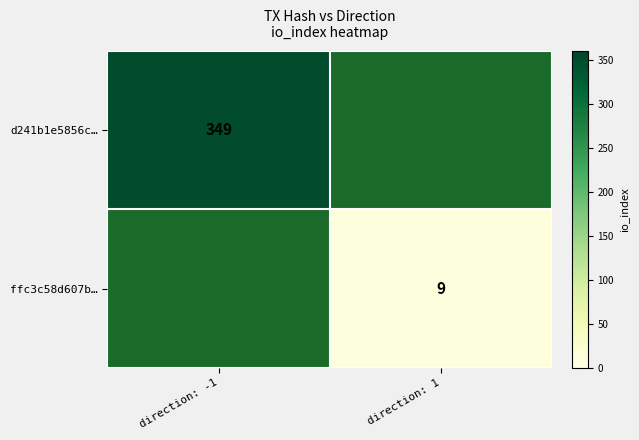

How many data points does each series have?

2